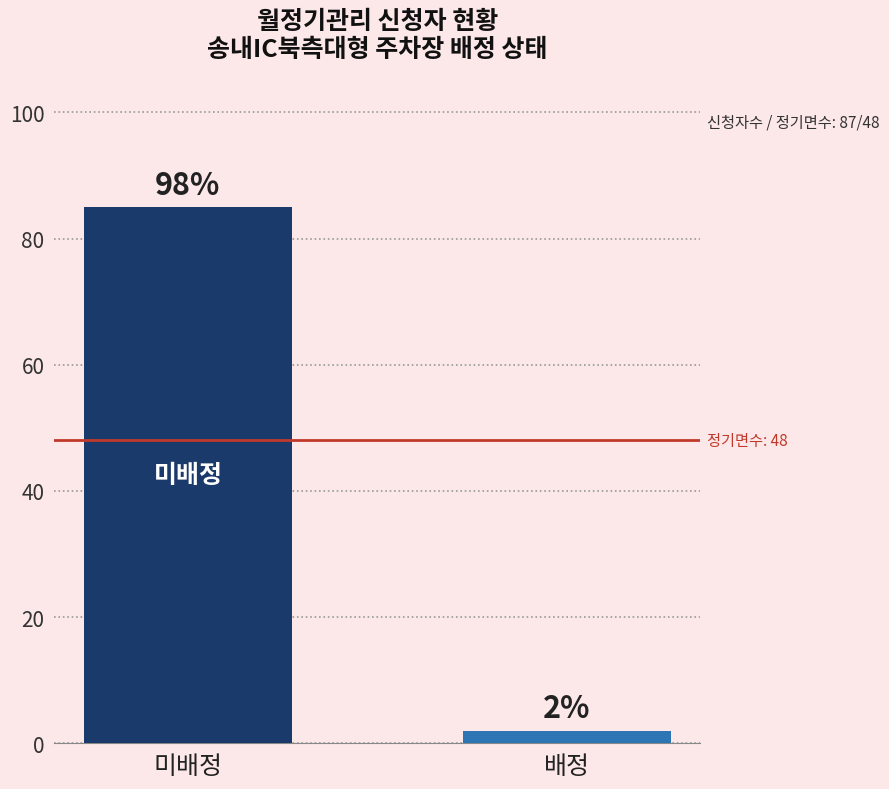

What is the label of the 2nd bar from the right?

미배정